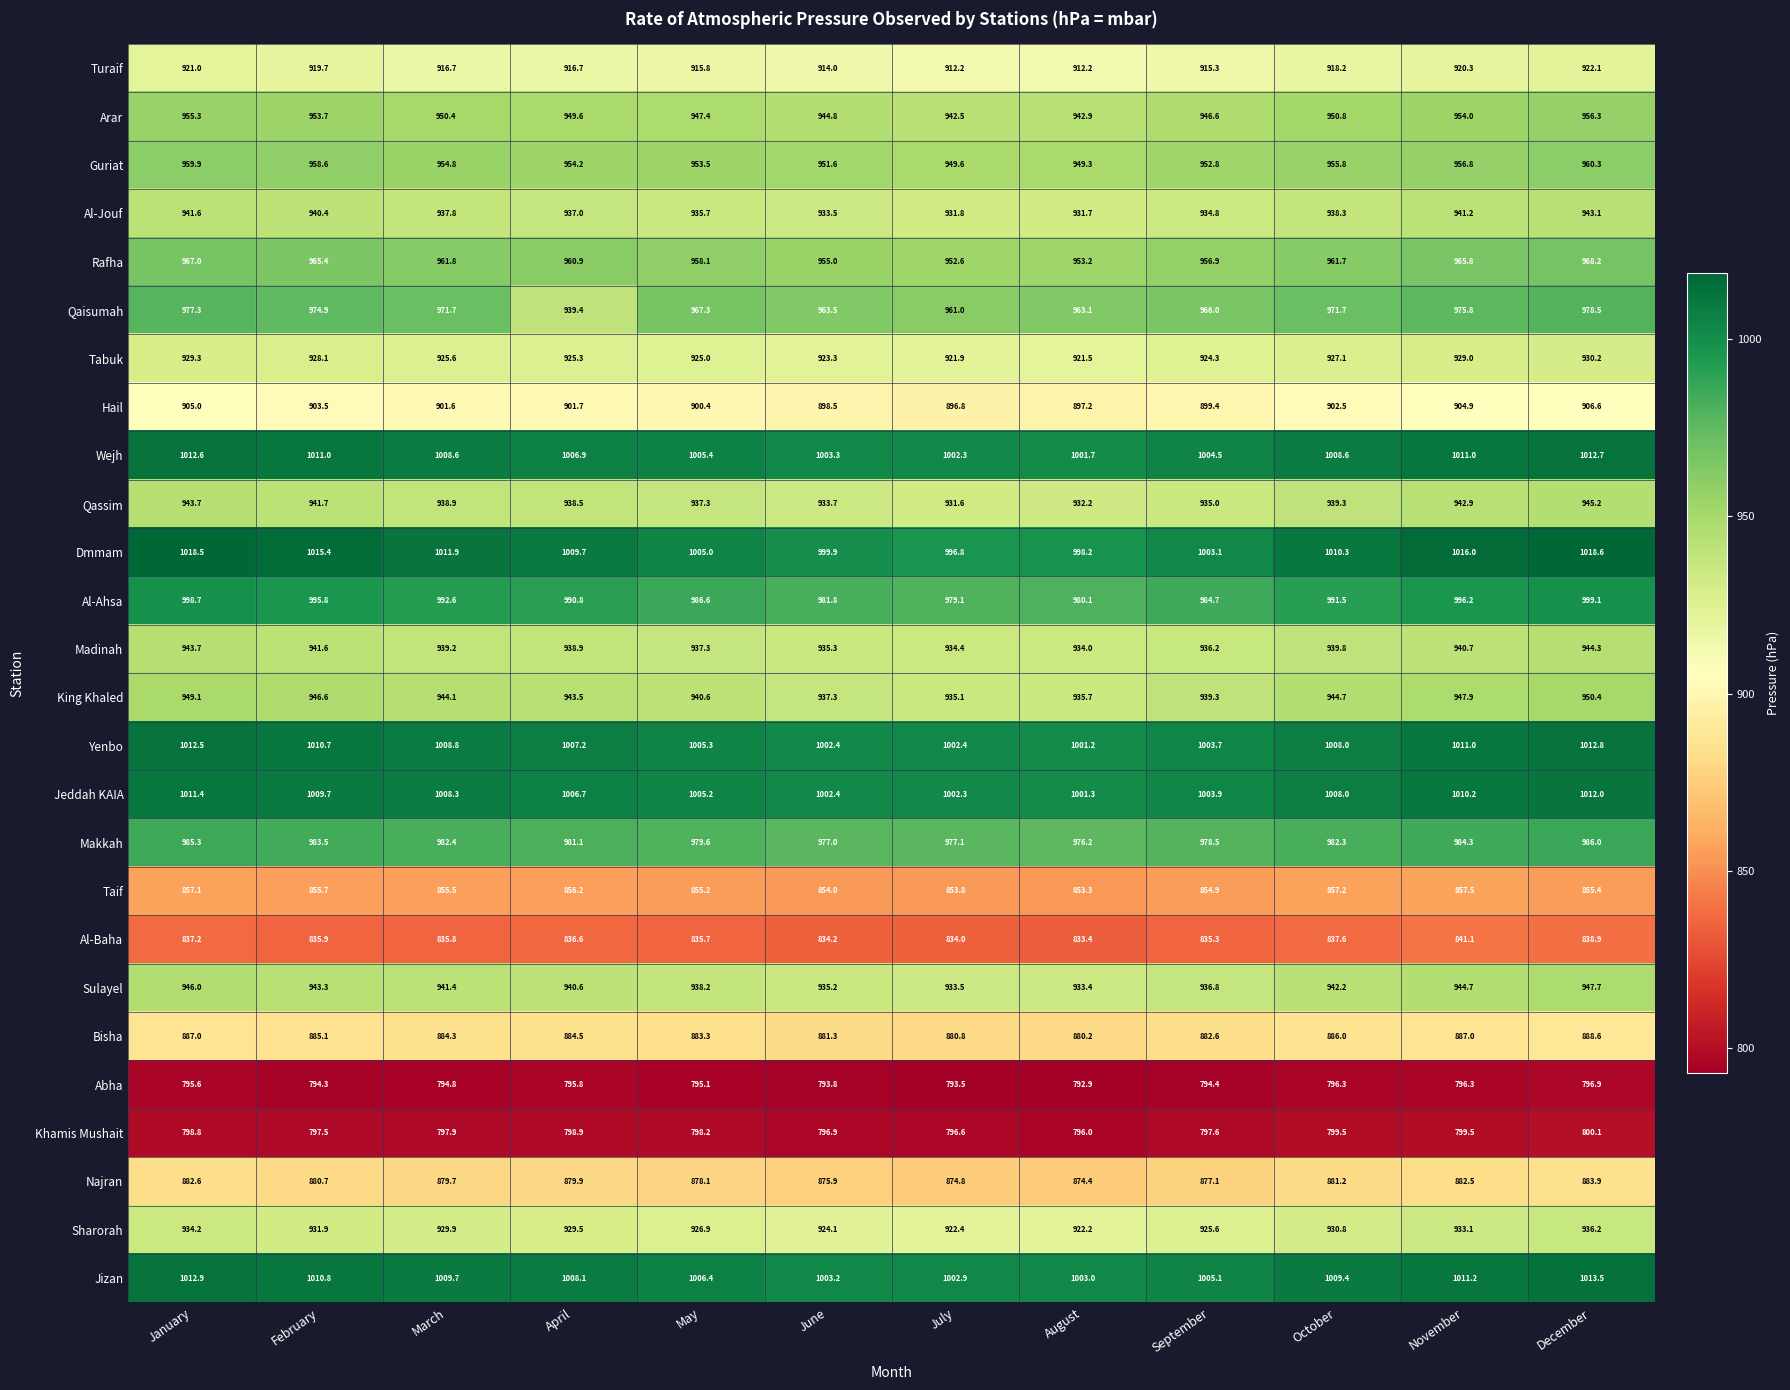

Which series has the largest total across all categories?

Dmmam